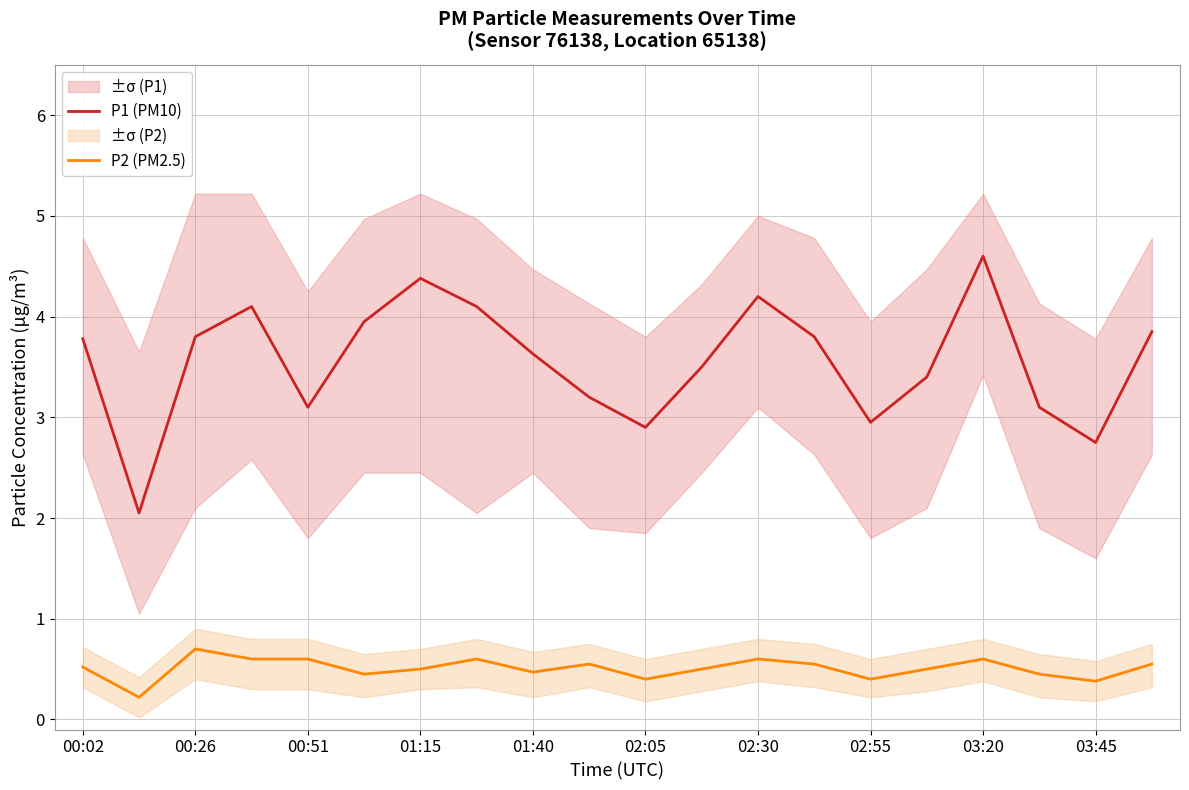

Which category has the highest value in the P1 (PM10) series?

03:20